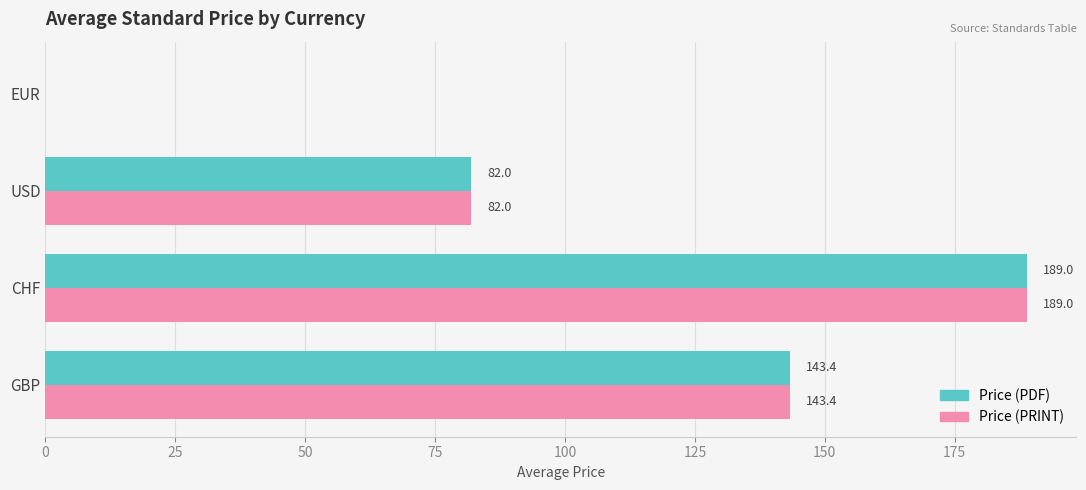

What are all the series names shown in the legend?

Price (PDF), Price (PRINT)